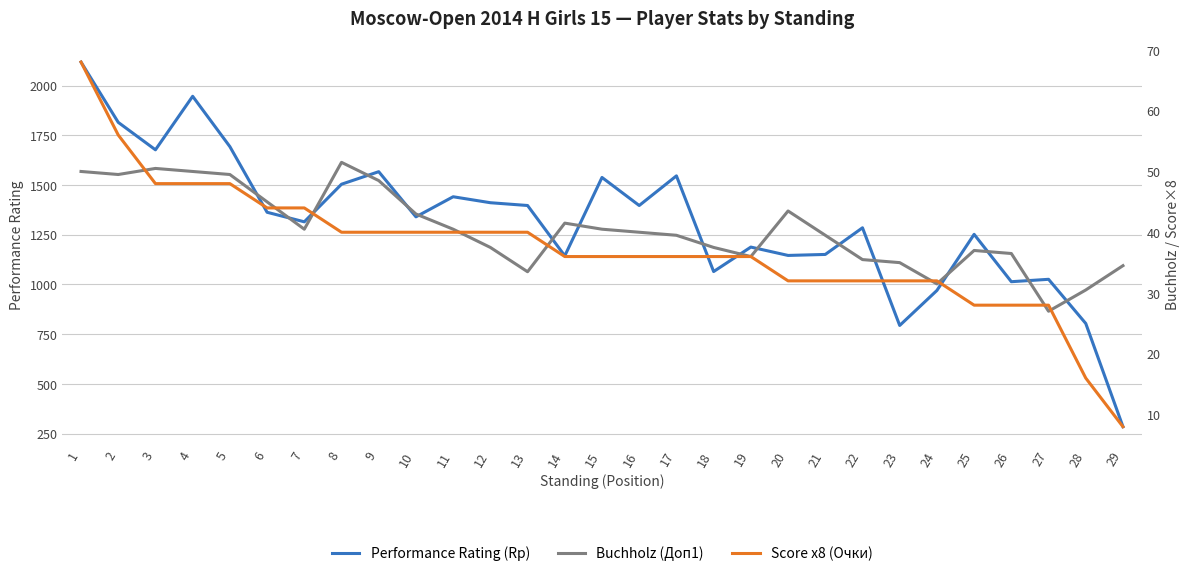

At how many categories does at least one series exceed 1869?

2